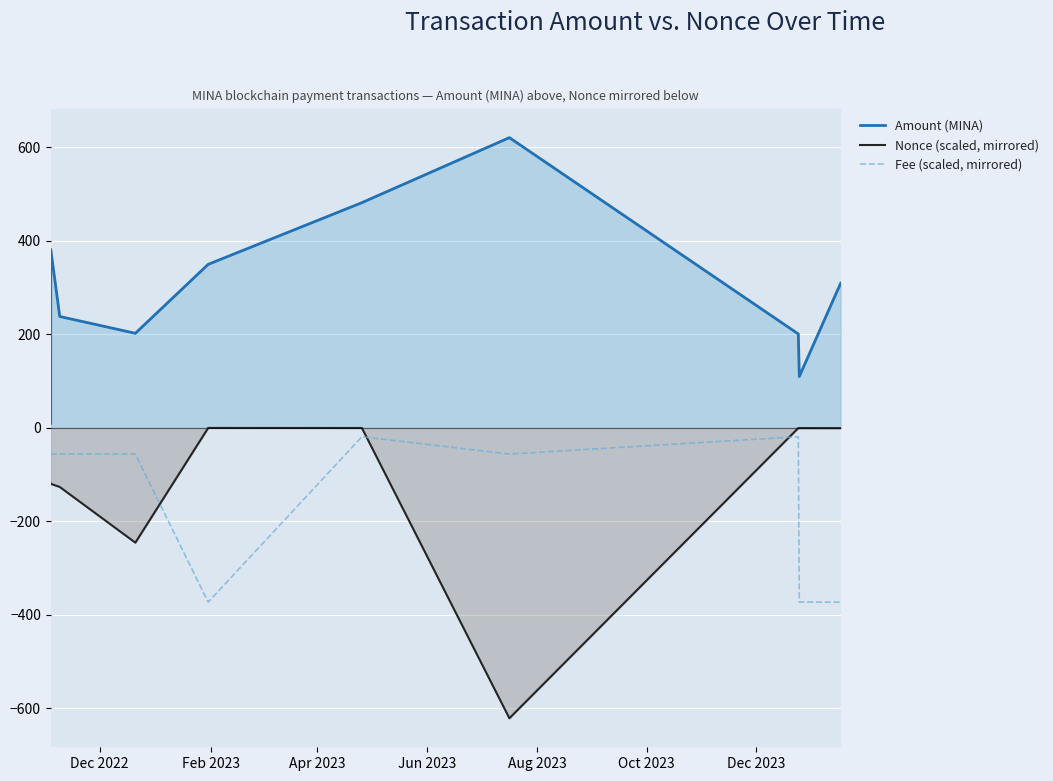

Which series has the largest total across all categories?

Amount (MINA)